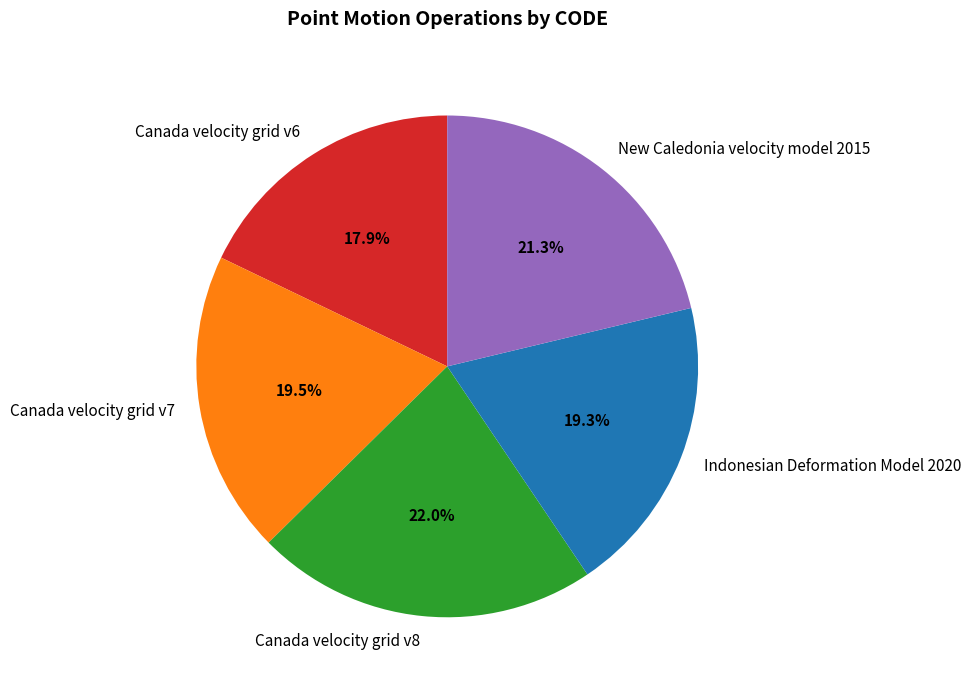

How many segments does this pie chart have?

5